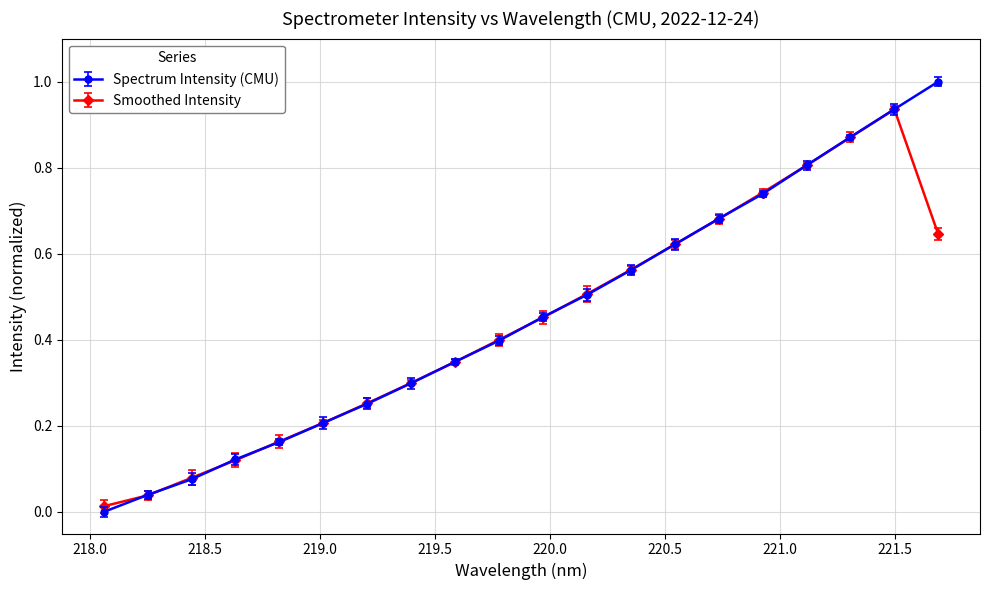

True or false: Spectrum Intensity (CMU) has more than 1 interior local peaks.

False